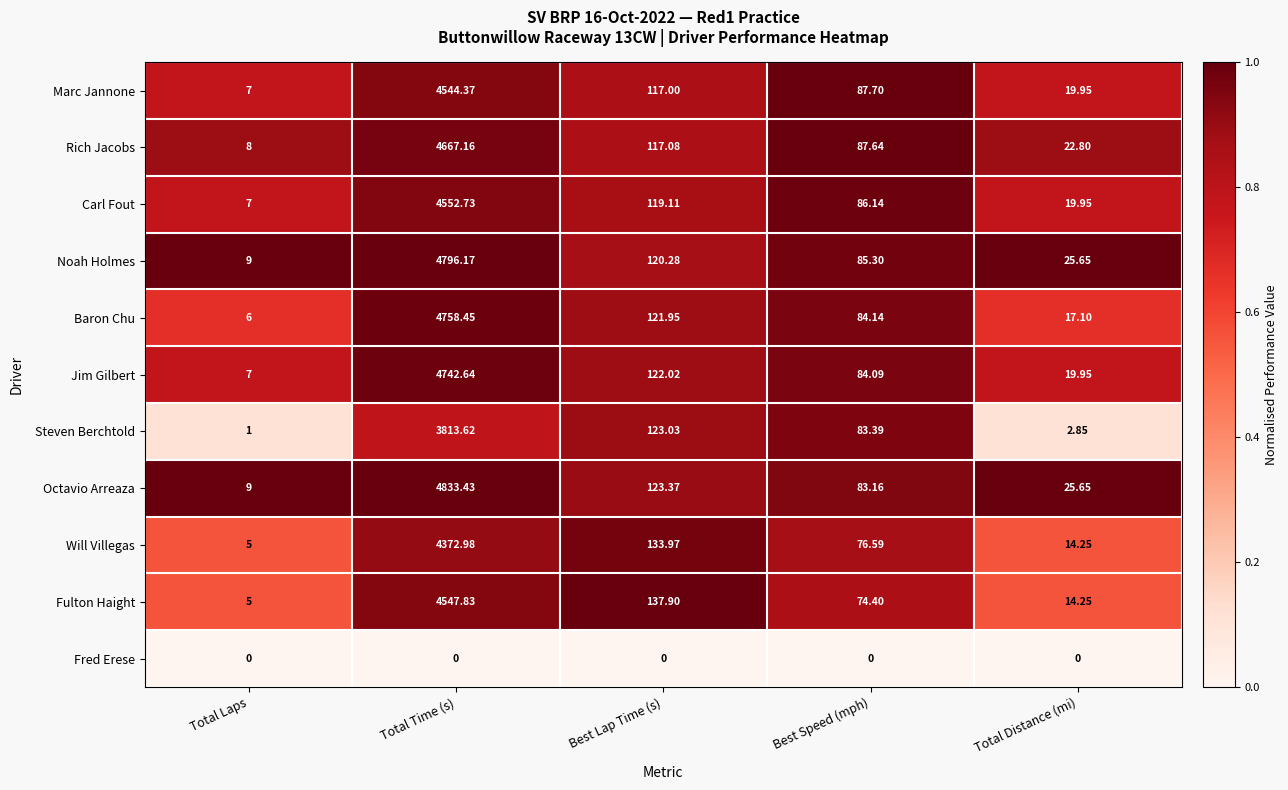

Rank the series by their maximum value, from highest to lowest.

Octavio Arreaza, Noah Holmes, Baron Chu, Jim Gilbert, Rich Jacobs, Carl Fout, Fulton Haight, Marc Jannone, Will Villegas, Steven Berchtold, Fred Erese